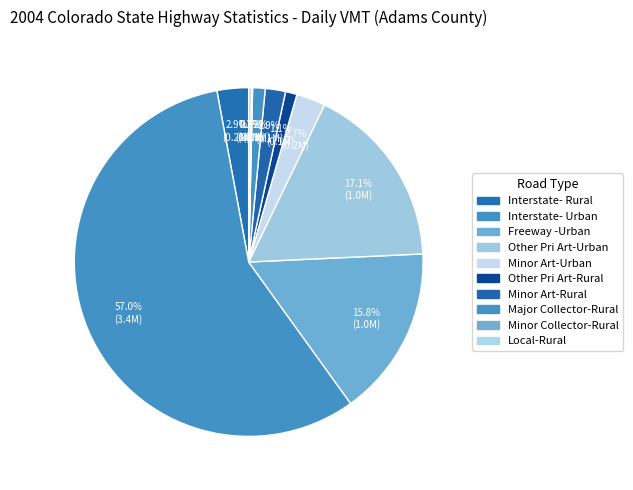

Which slice is the largest?

Interstate- Urban